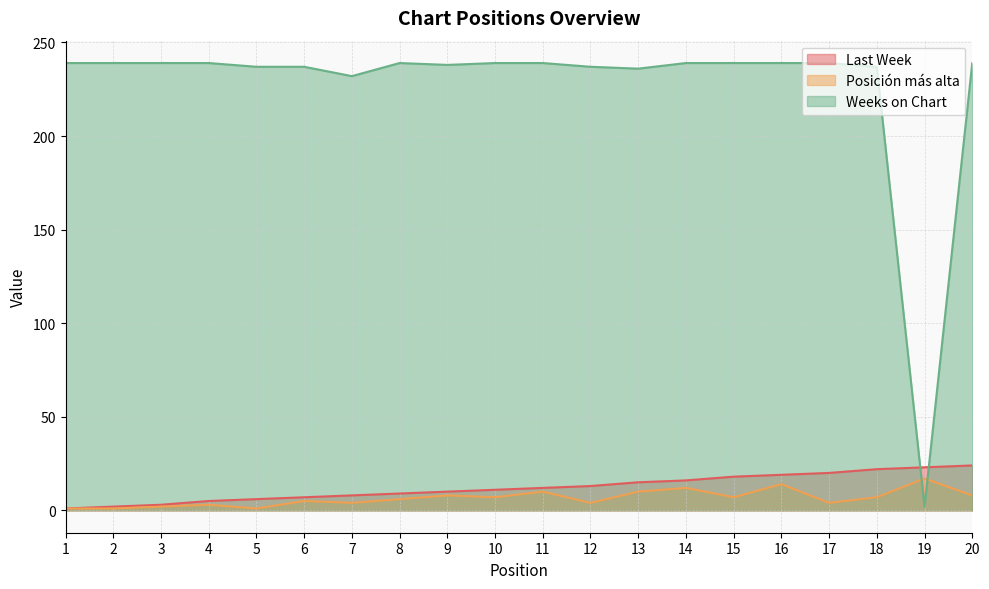

Reading left to right, what are all the values shown in this chart?

Last Week: 1=1	2=2	3=3	4=5	5=6	6=7	7=8	8=9	9=10	10=11	11=12	12=13	13=15	14=16	15=18	16=19	17=20	18=22	19=23	20=24
Posición más alta: 1=1	2=1	3=2	4=3	5=1	6=5	7=4	8=6	9=8	10=7	11=10	12=4	13=10	14=12	15=7	16=14	17=4	18=7	19=17	20=8
Weeks on Chart: 1=239	2=239	3=239	4=239	5=237	6=237	7=232	8=239	9=238	10=239	11=239	12=237	13=236	14=239	15=239	16=239	17=239	18=237	19=2	20=239